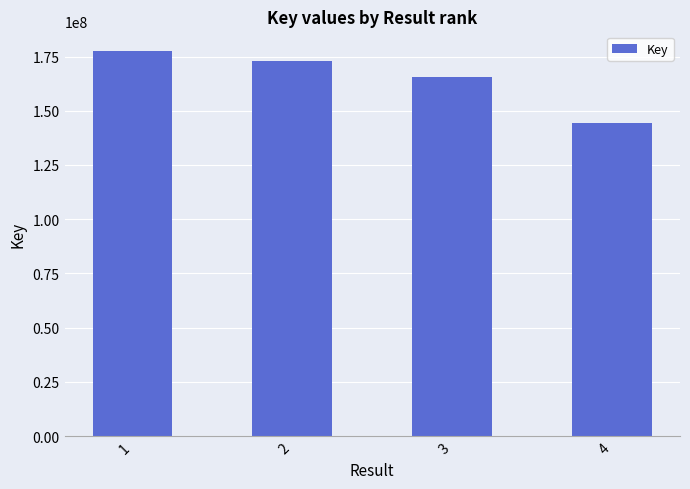

Where is the data nearest to the value 161117181?

3